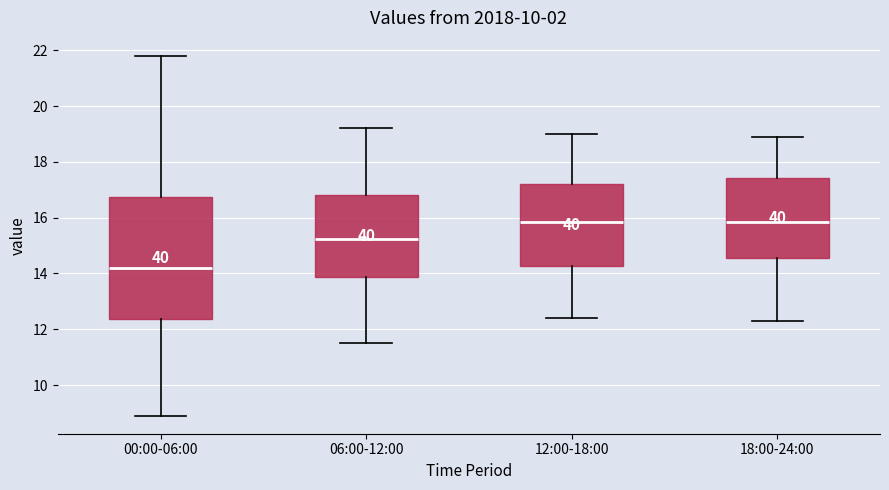

Which box is the tallest, from its lower edge to its upper edge?

00:00-06:00